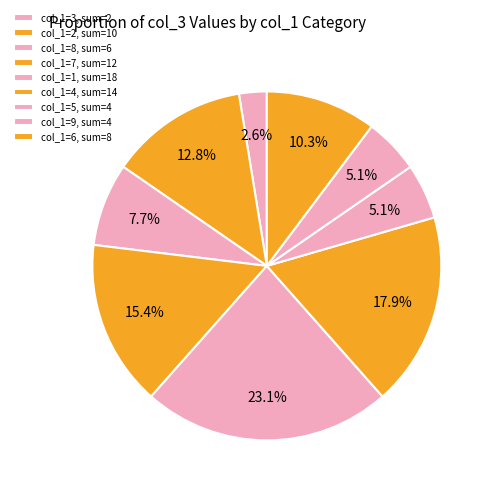

How many segments does this pie chart have?

9